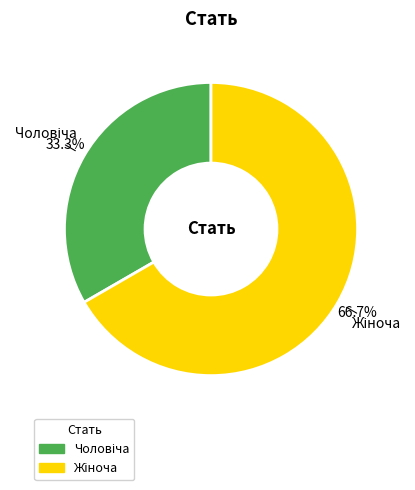

How many slices are in this pie chart?

2